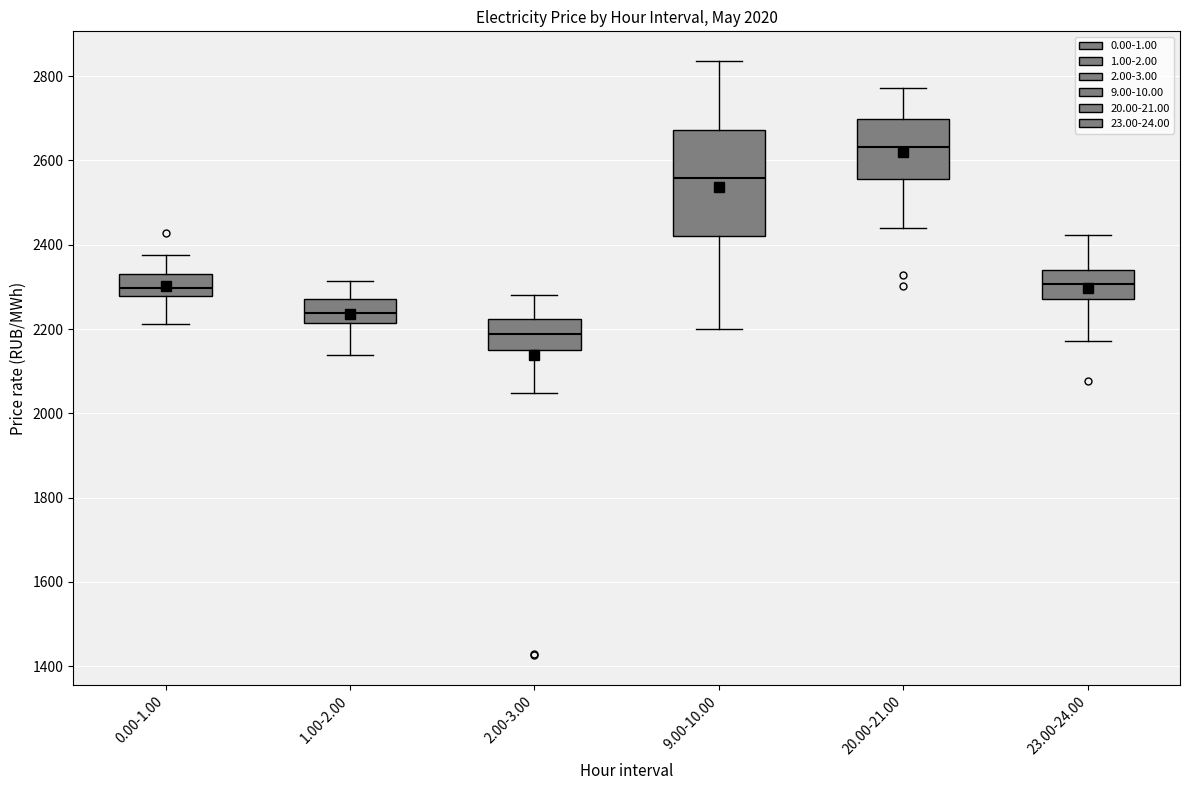

Which box is the tallest, from its lower edge to its upper edge?

9.00-10.00